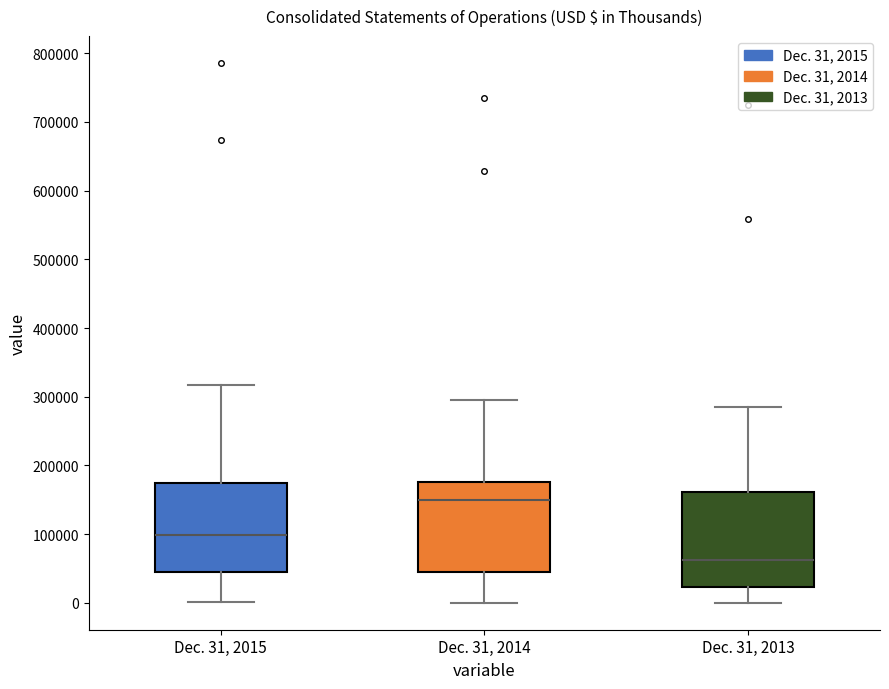

Which box's median line is the highest?

Dec. 31, 2014